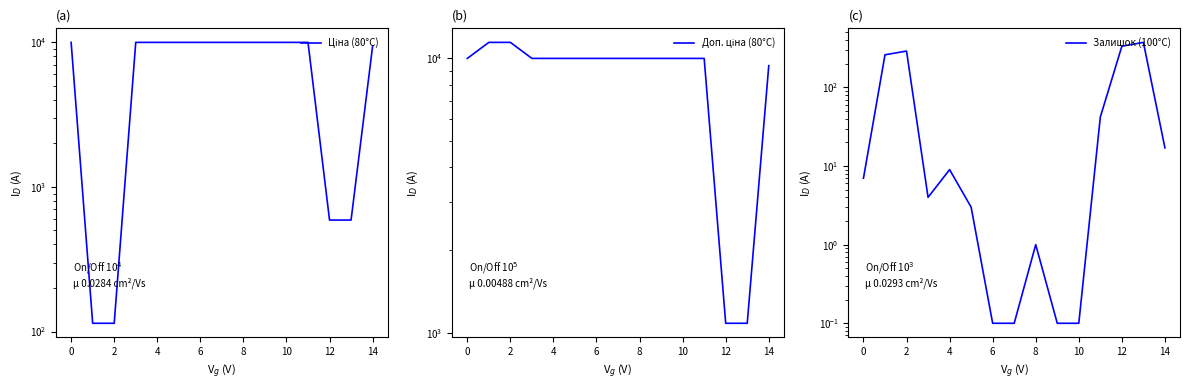

What is the highest value of the Доп. ціна (80°C) series?

11410.0